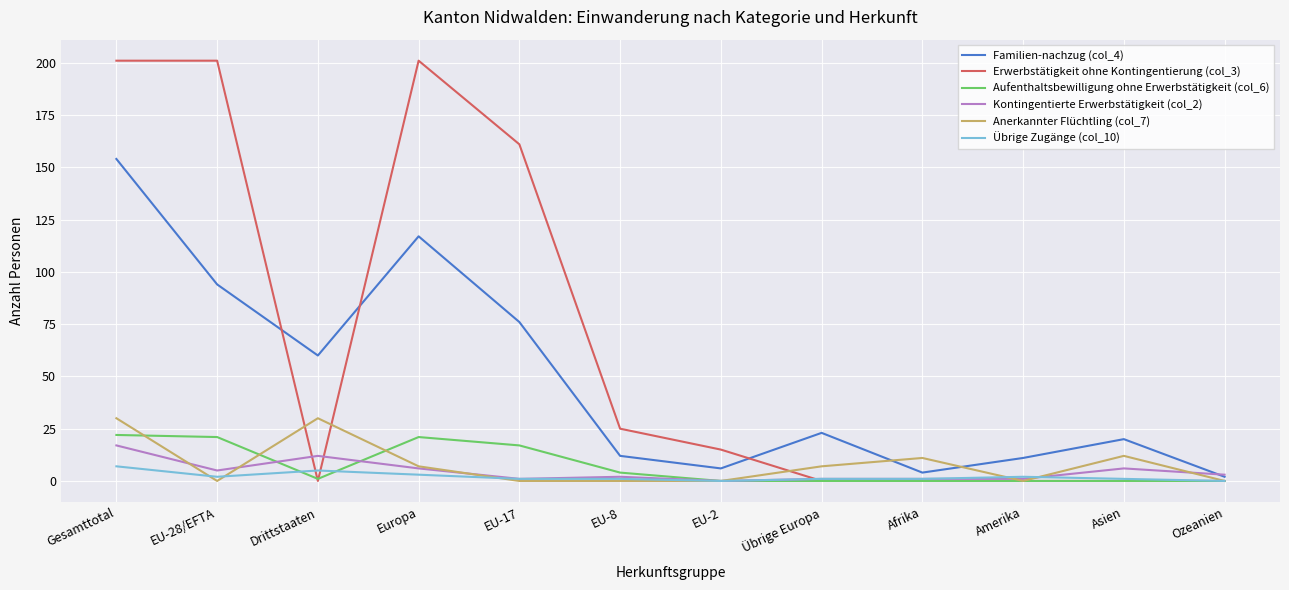

What is the maximum value shown in the chart?

201